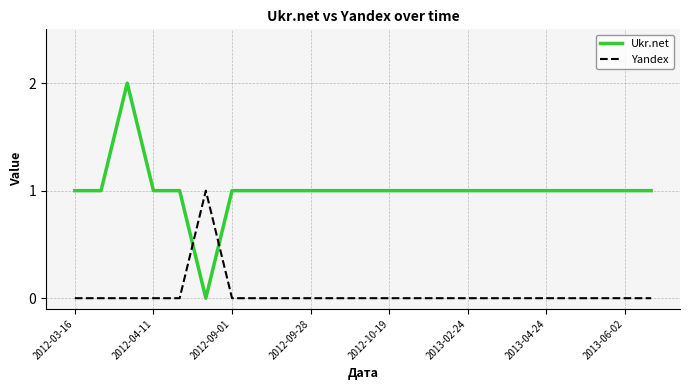

After their last crossing, which series has the higher values: Ukr.net or Yandex?

Ukr.net